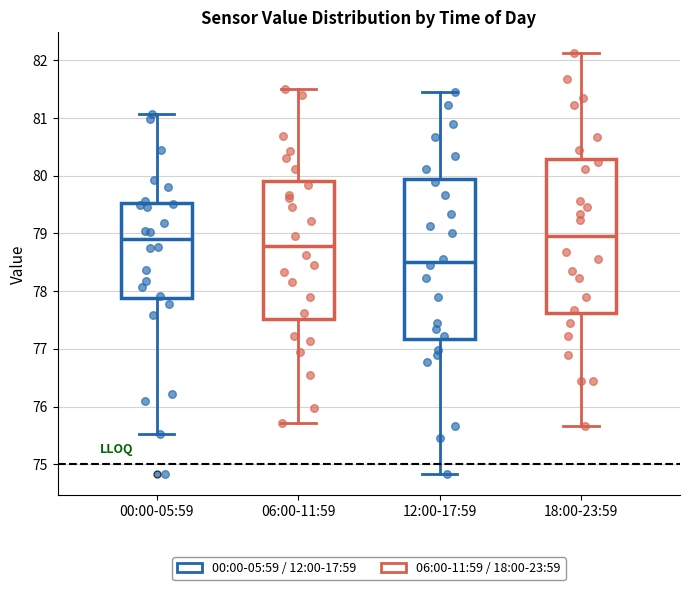

Where does the median line of the box for 06:00-11:59 sit on the y-axis? The values are not printed on the chart, so give them approximately, as read against the axis.

78.8